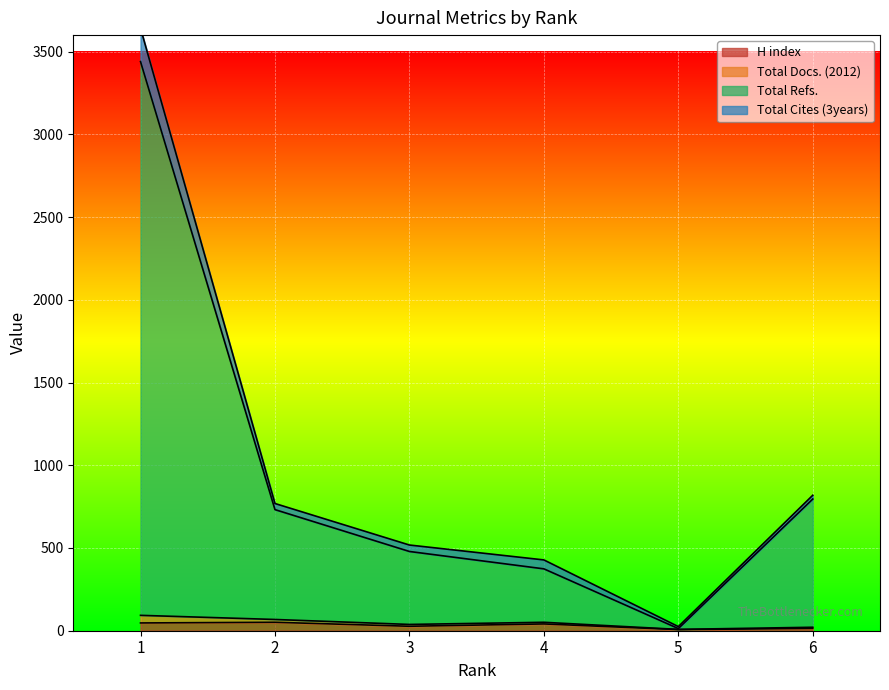

True or false: H index has a value of 7 at 5.

True